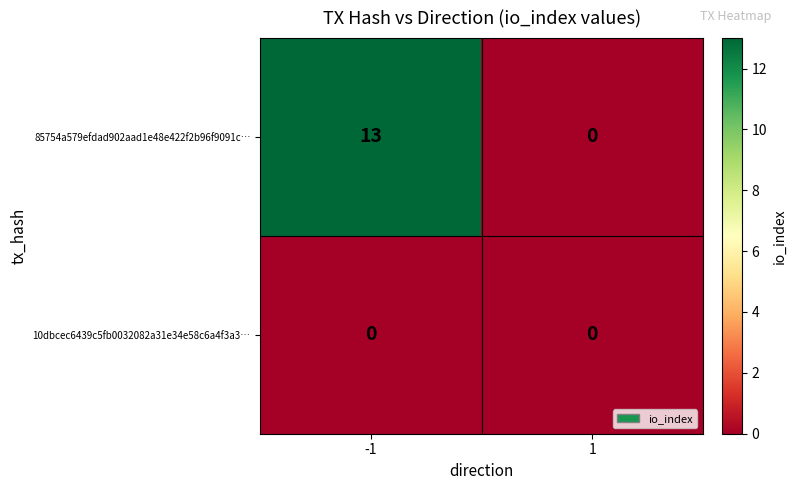

At -1, list the series in order from largest to smallest.

85754a579efdad902aad1e48e422f2b96f9091c…, 10dbcec6439c5fb0032082a31e34e58c6a4f3a3…